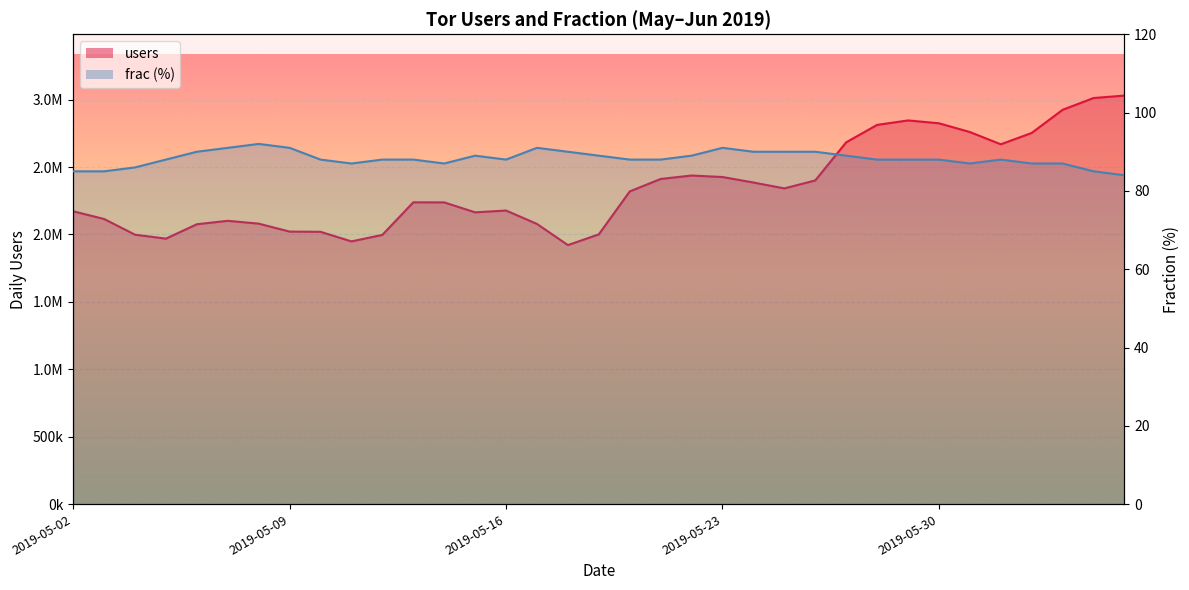

Which series has the largest total across all categories?

users